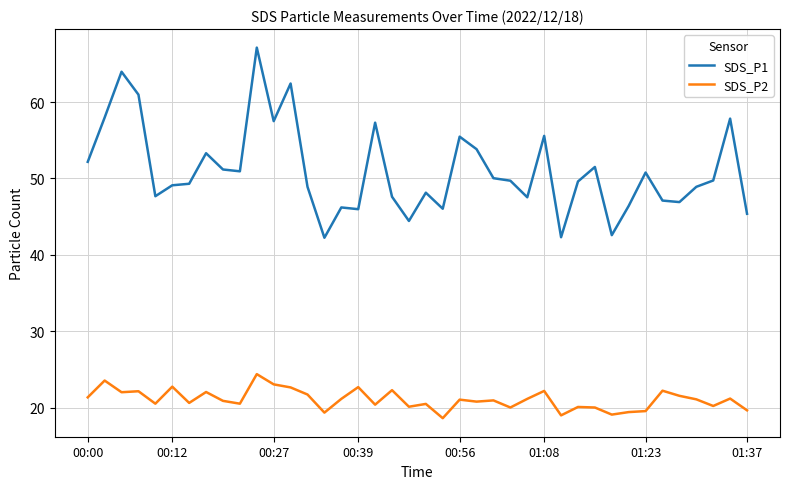

True or false: SDS_P1 and SDS_P2 intersect in this chart.

False